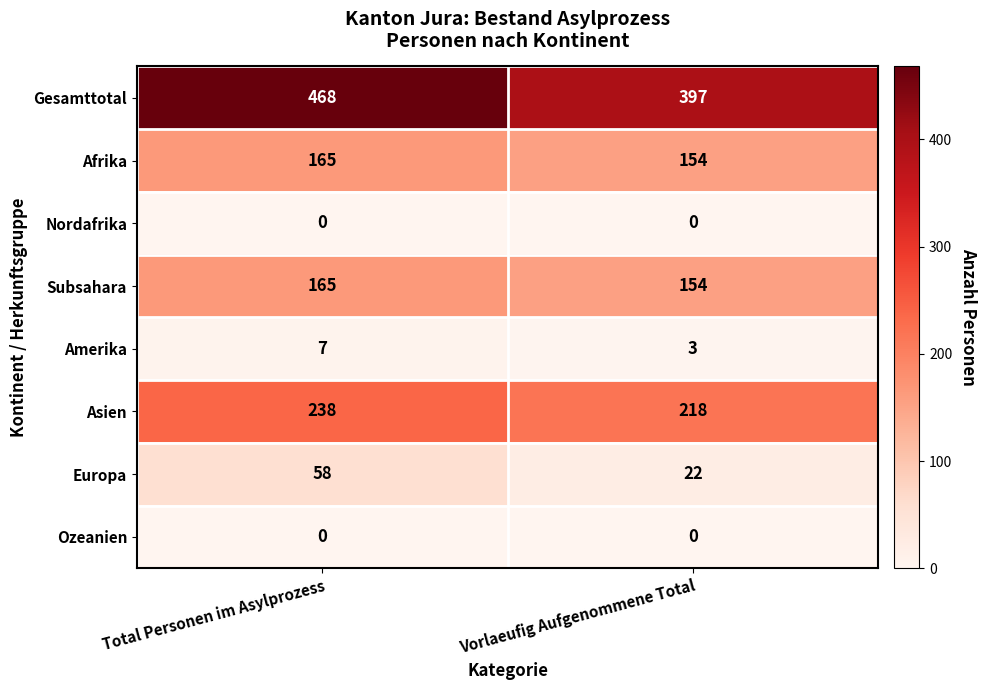

The Subsahara series shows 32 at Vorlaeufig Aufgenommene Total. True or false?

False